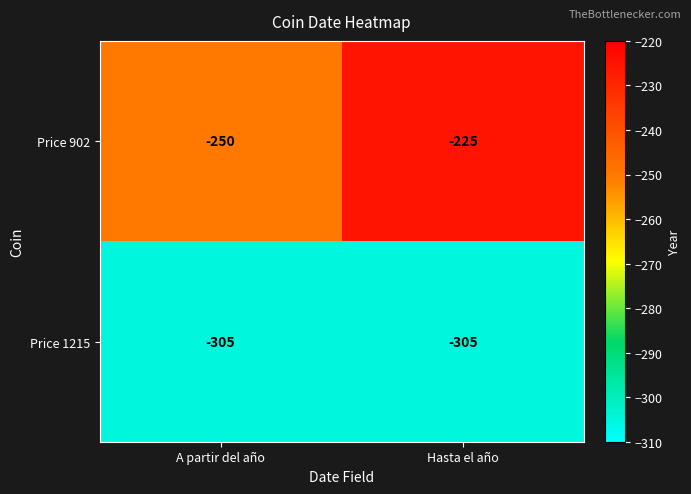

What value does the Price 902 series have at Hasta el año?

-225